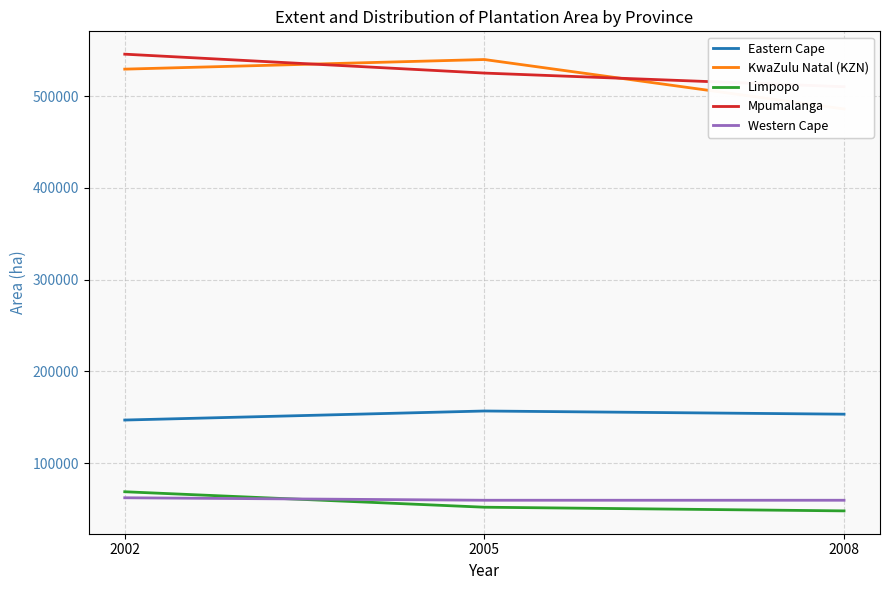

What is the spread (max minus min) of values at 2002?

483468